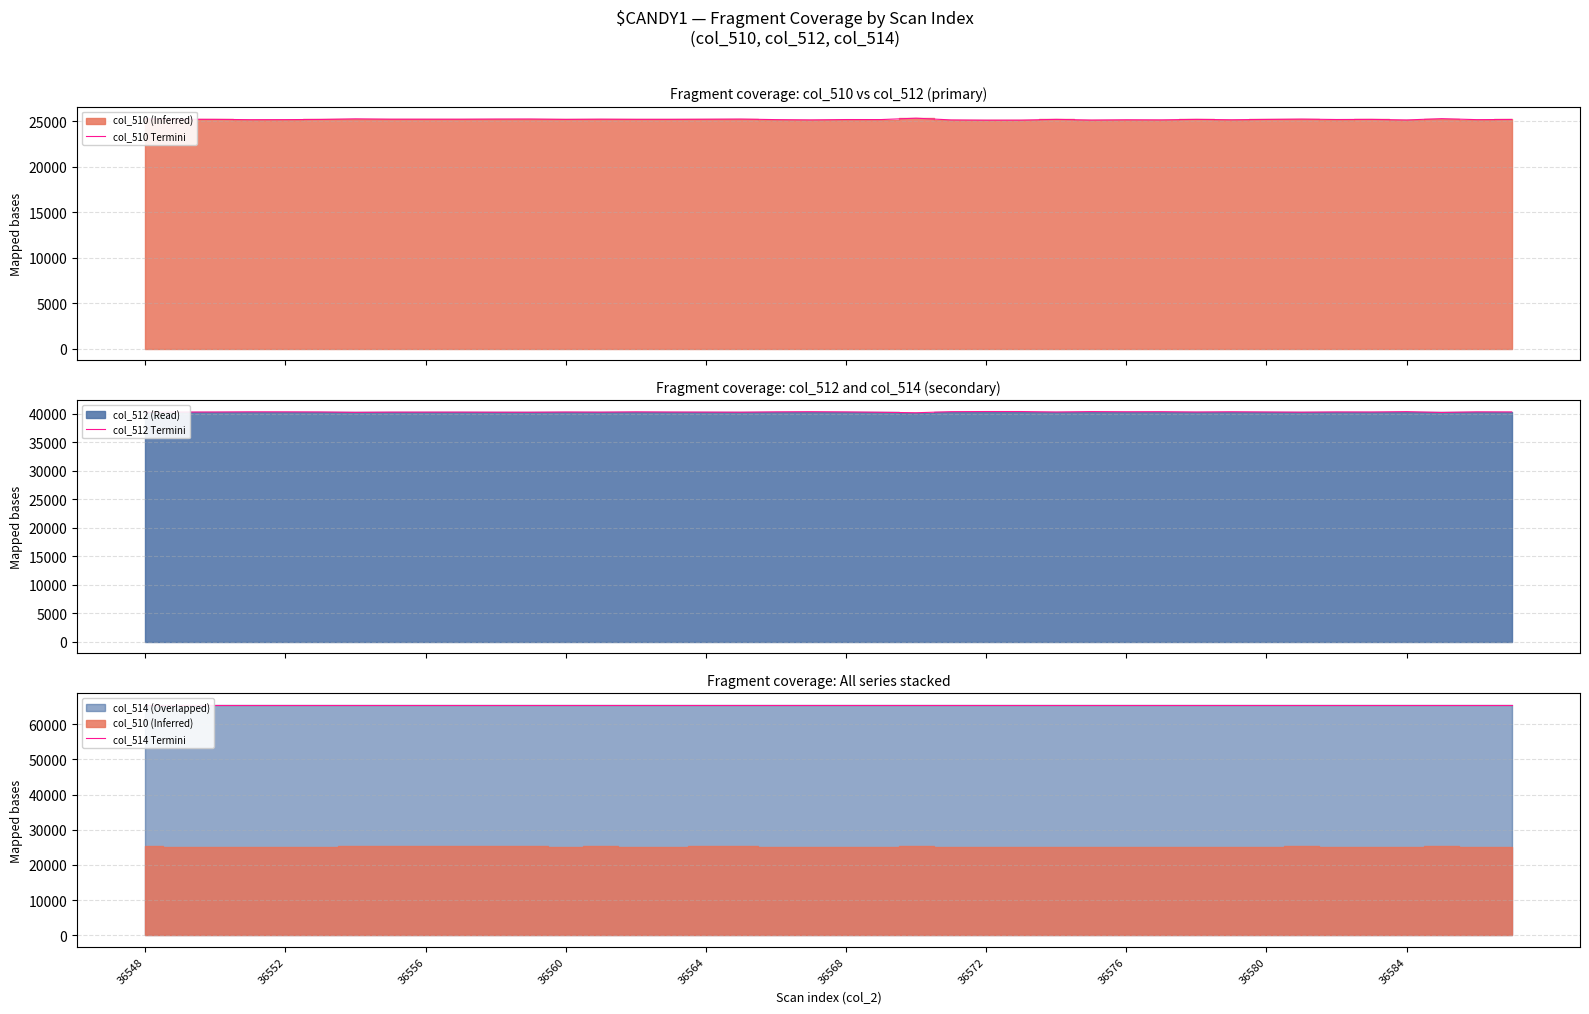

How many interior local peaks does the col_512 Termini series have?

12